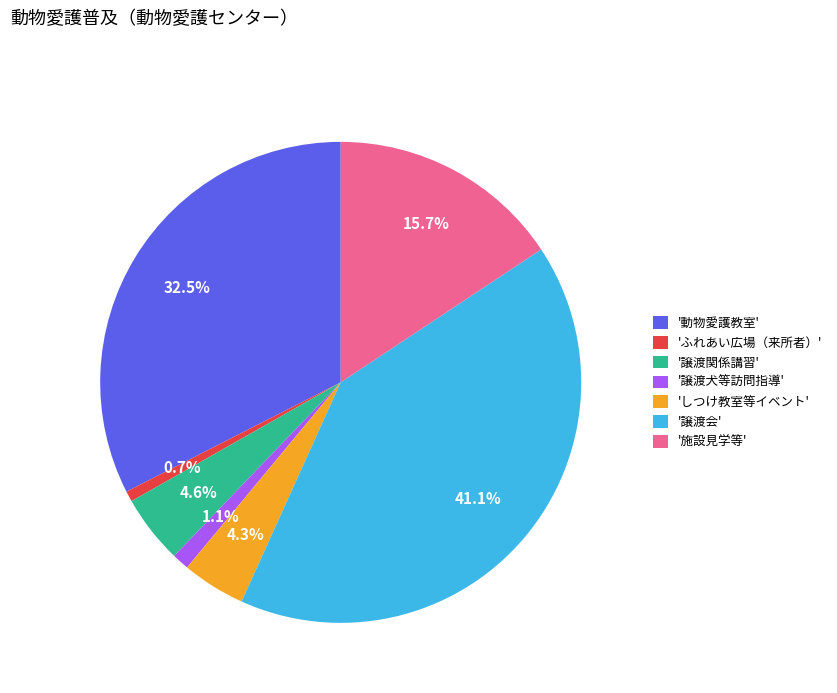

Count the number of slices in the pie.

7